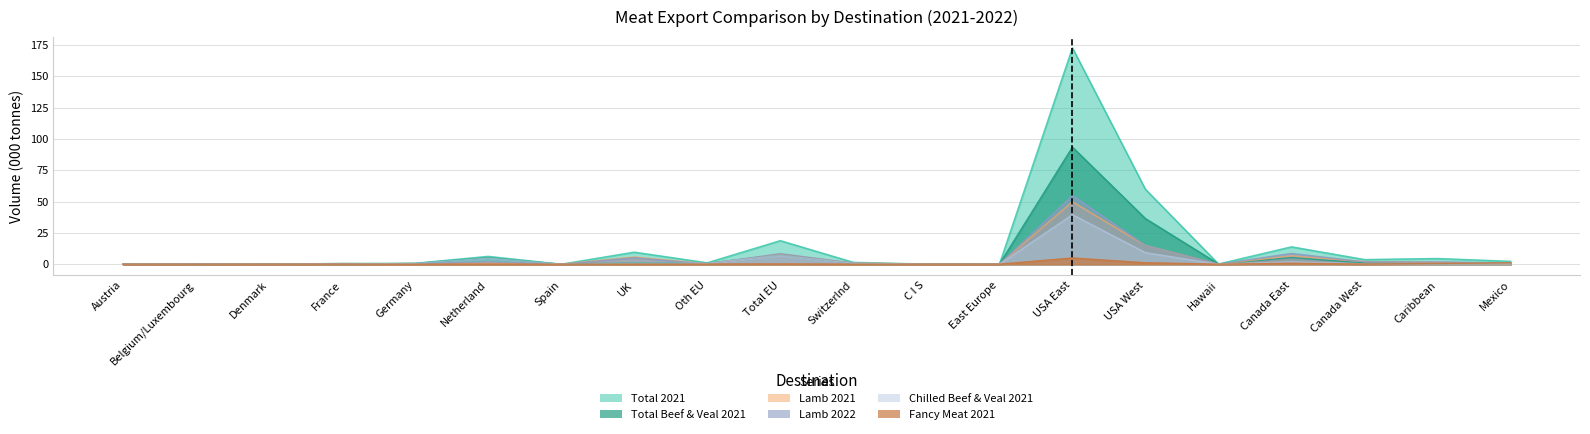

What is the label of the 17th point from the left?

Canada East